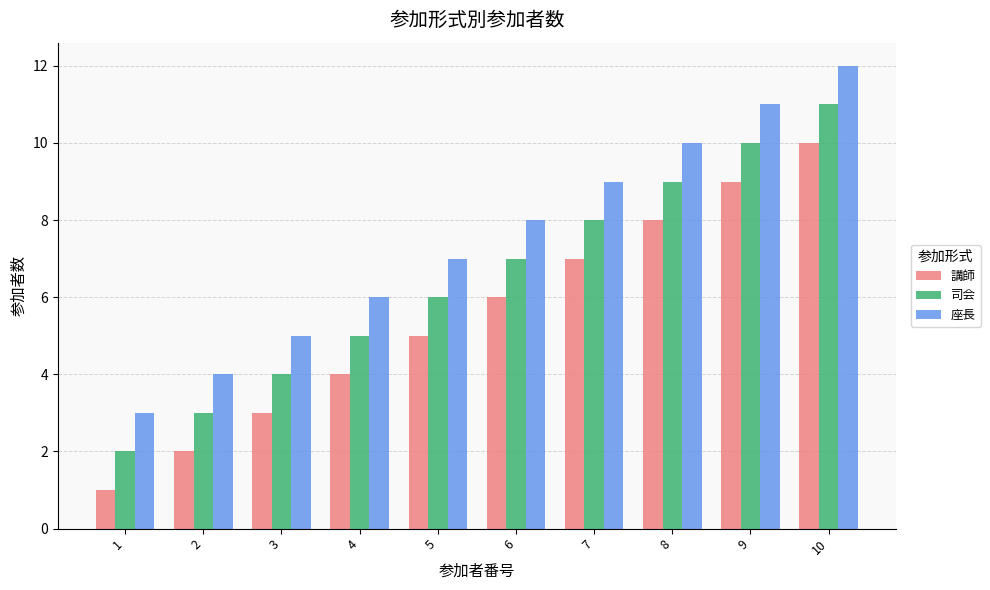

At which category is the sum across all series the highest?

10